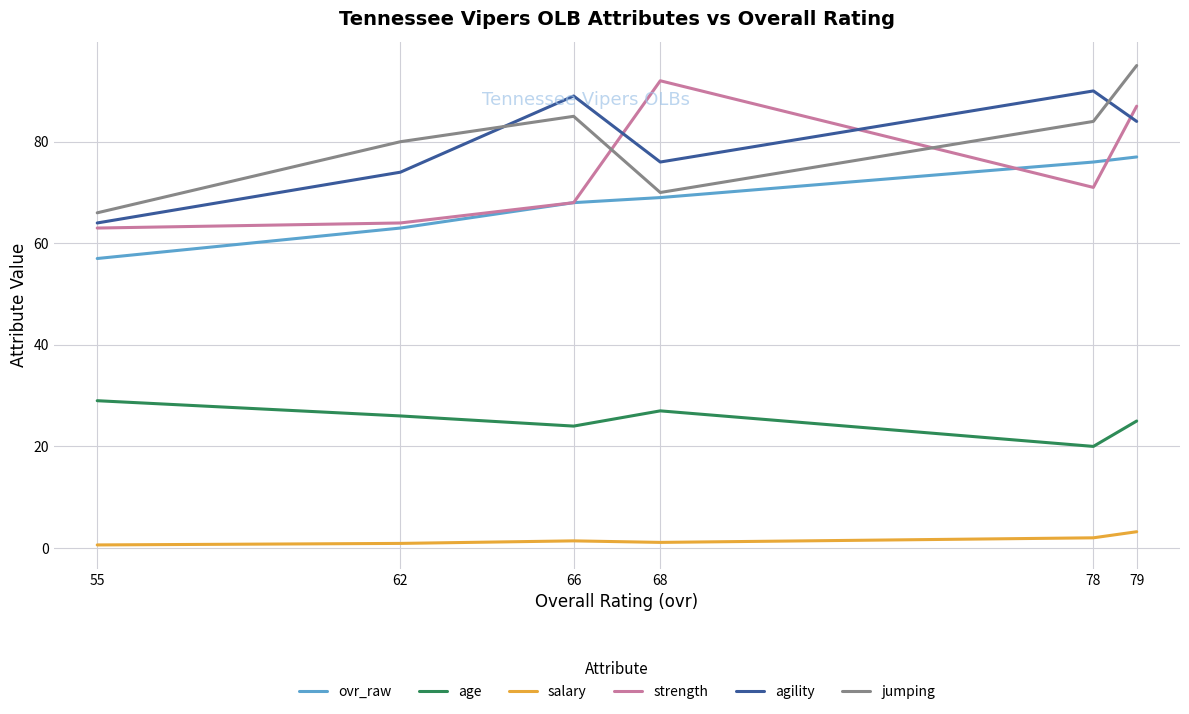

Count the number of data series in this chart.

6